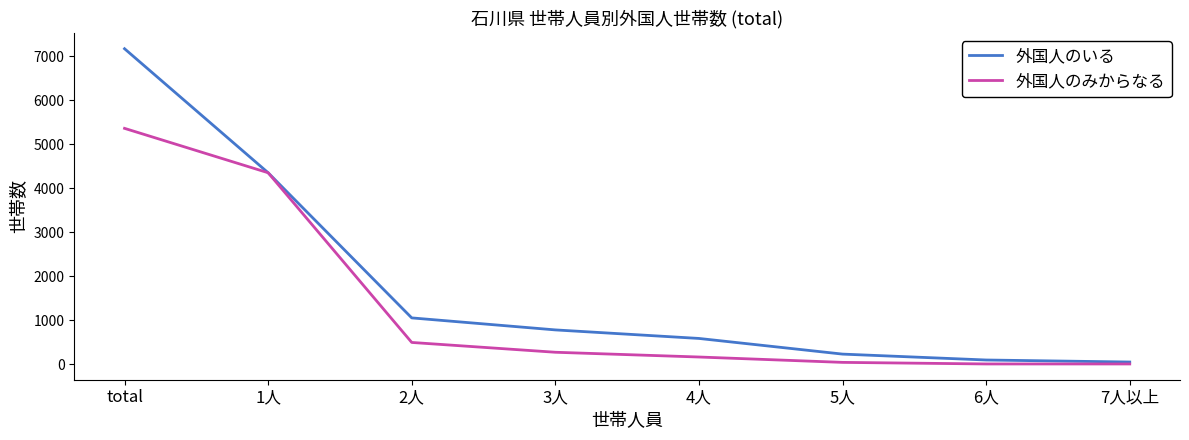

What are all the series names shown in the legend?

外国人のいる, 外国人のみからなる